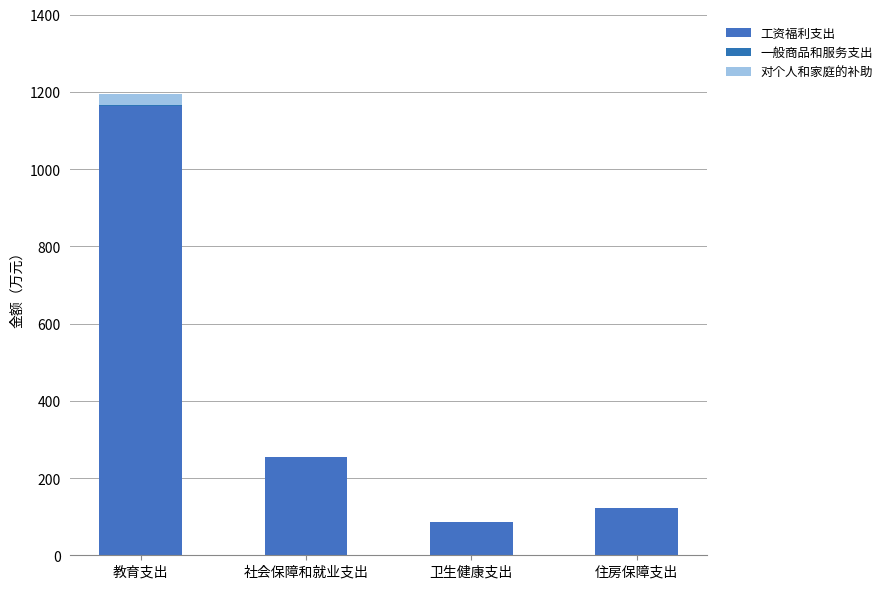

How many categories are shown in the chart?

4